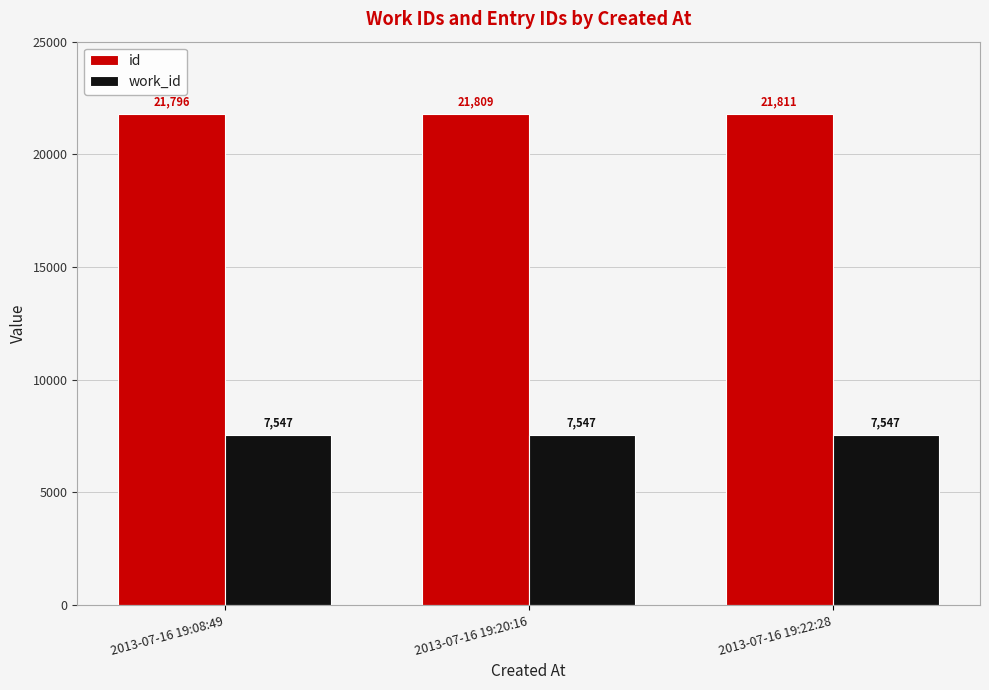

Are the bars grouped side by side (vs. stacked)?

Yes